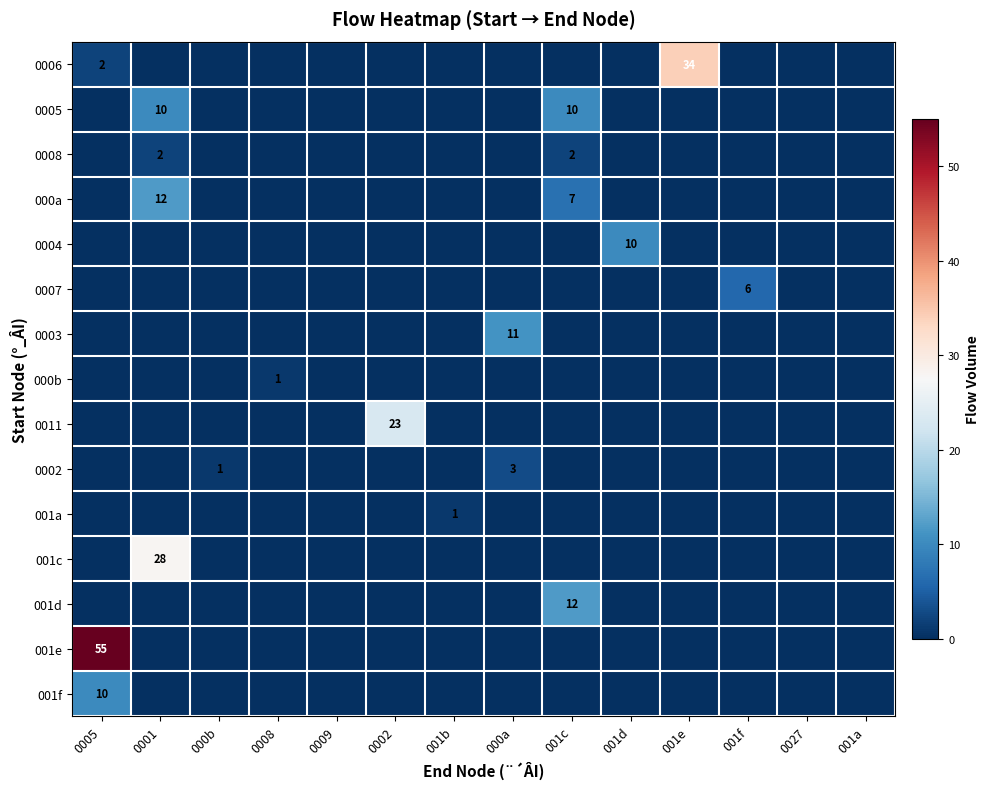

At 0005, list the series in order from smallest to largest.

0005, 0008, 000a, 0004, 0007, 0003, 000b, 0011, 0002, 001a, 001c, 001d, 0006, 001f, 001e